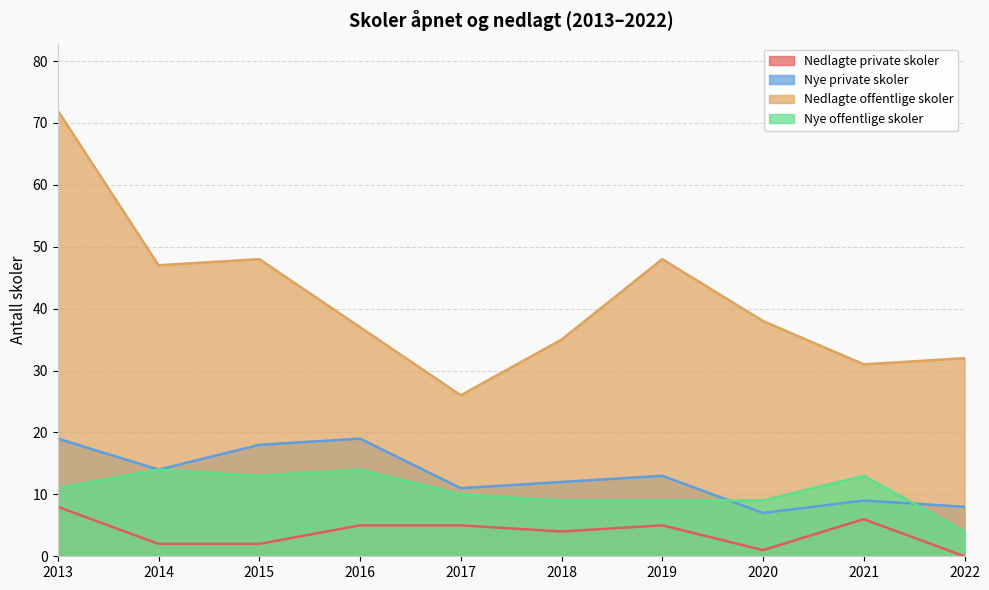

True or false: Nye private skoler has a value of 10 at 2016.

False